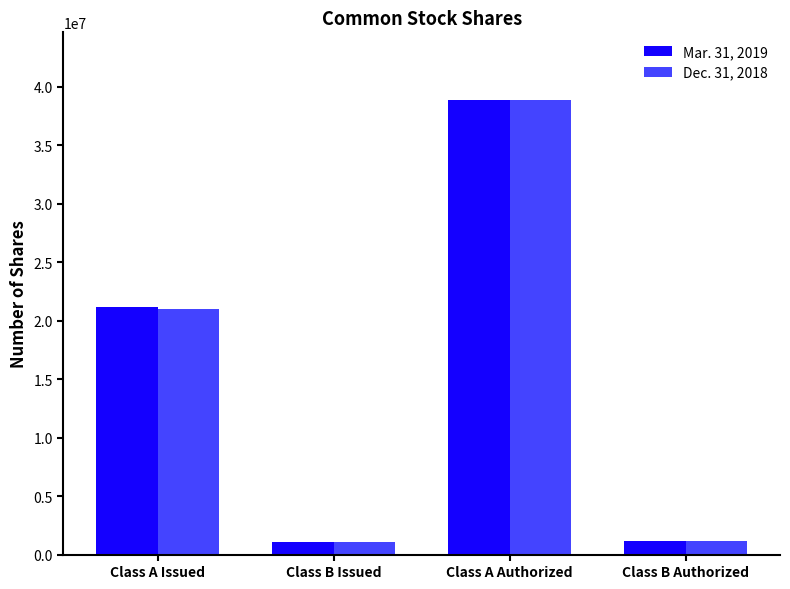

What is the total value across all series at Class A Issued?

42212651